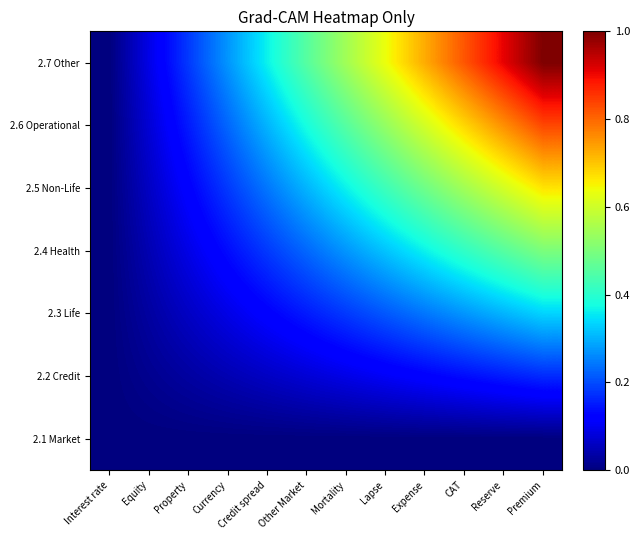

Reading right to left, transcribe all the data shown in this chart.

2.1 Market: Premium=0.0	Reserve=0.0	CAT=0.0	Expense=0.0	Lapse=0.0	Mortality=0.0	Other Market=0.0	Credit spread=0.0	Currency=0.0	Property=0.0	Equity=0.0	Interest rate=0.0
2.2 Credit: Premium=0.2	Reserve=0.2	CAT=0.1	Expense=0.1	Lapse=0.1	Mortality=0.1	Other Market=0.1	Credit spread=0.1	Currency=0.0	Property=0.0	Equity=0.0	Interest rate=0.0
2.3 Life: Premium=0.3	Reserve=0.3	CAT=0.3	Expense=0.2	Lapse=0.2	Mortality=0.2	Other Market=0.2	Credit spread=0.1	Currency=0.1	Property=0.1	Equity=0.0	Interest rate=0.0
2.4 Health: Premium=0.5	Reserve=0.5	CAT=0.4	Expense=0.4	Lapse=0.3	Mortality=0.3	Other Market=0.2	Credit spread=0.2	Currency=0.1	Property=0.1	Equity=0.0	Interest rate=0.0
2.5 Non-Life: Premium=0.7	Reserve=0.6	CAT=0.5	Expense=0.5	Lapse=0.4	Mortality=0.4	Other Market=0.3	Credit spread=0.2	Currency=0.2	Property=0.1	Equity=0.1	Interest rate=0.0
2.6 Operational: Premium=0.8	Reserve=0.8	CAT=0.7	Expense=0.6	Lapse=0.5	Mortality=0.5	Other Market=0.4	Credit spread=0.3	Currency=0.2	Property=0.2	Equity=0.1	Interest rate=0.0
2.7 Other: Premium=1.0	Reserve=0.9	CAT=0.8	Expense=0.7	Lapse=0.6	Mortality=0.5	Other Market=0.5	Credit spread=0.4	Currency=0.3	Property=0.2	Equity=0.1	Interest rate=0.0